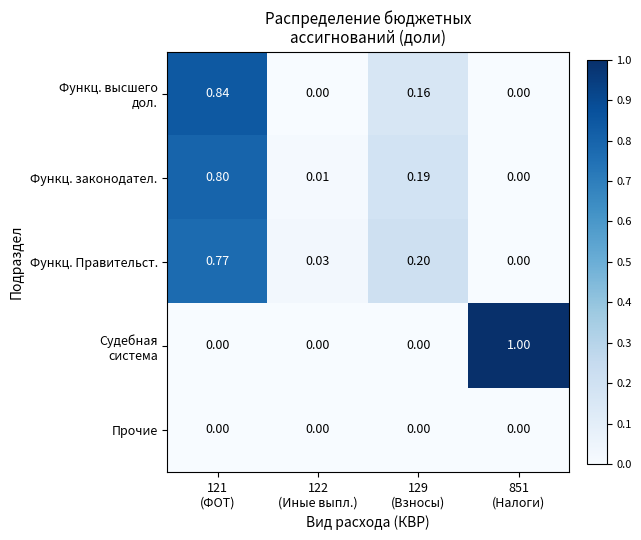

At 129 (Взносы), list the series in order from largest to smallest.

Функц. Правительст., Функц. законодател., Функц. высшего дол., Судебная система, Прочие